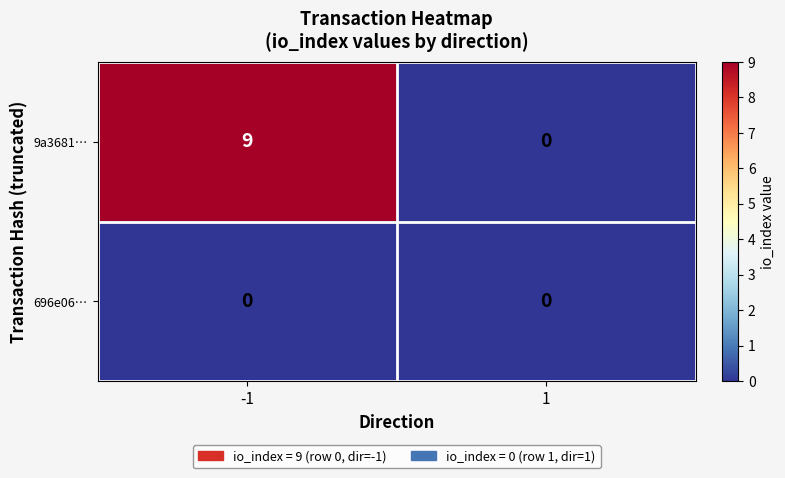

Is the value of 696e06… at 1 greater than the value of 9a3681… at -1?

No